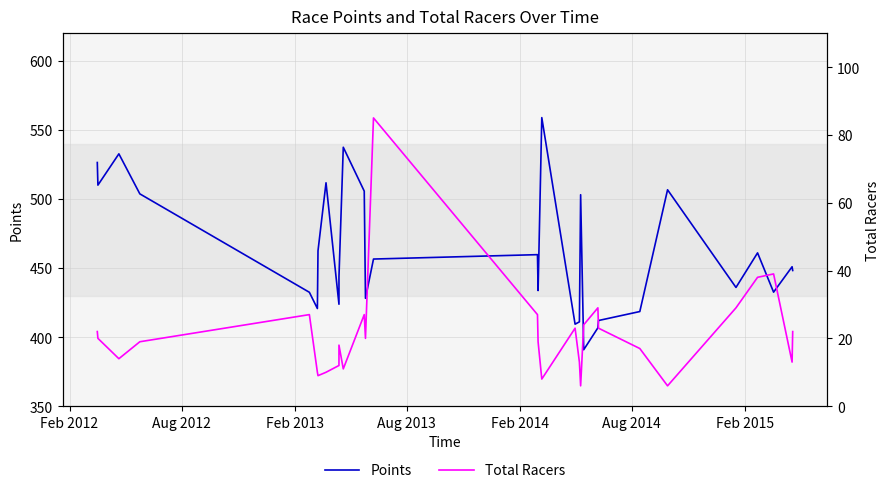

Which series has the largest range (max minus min)?

Points